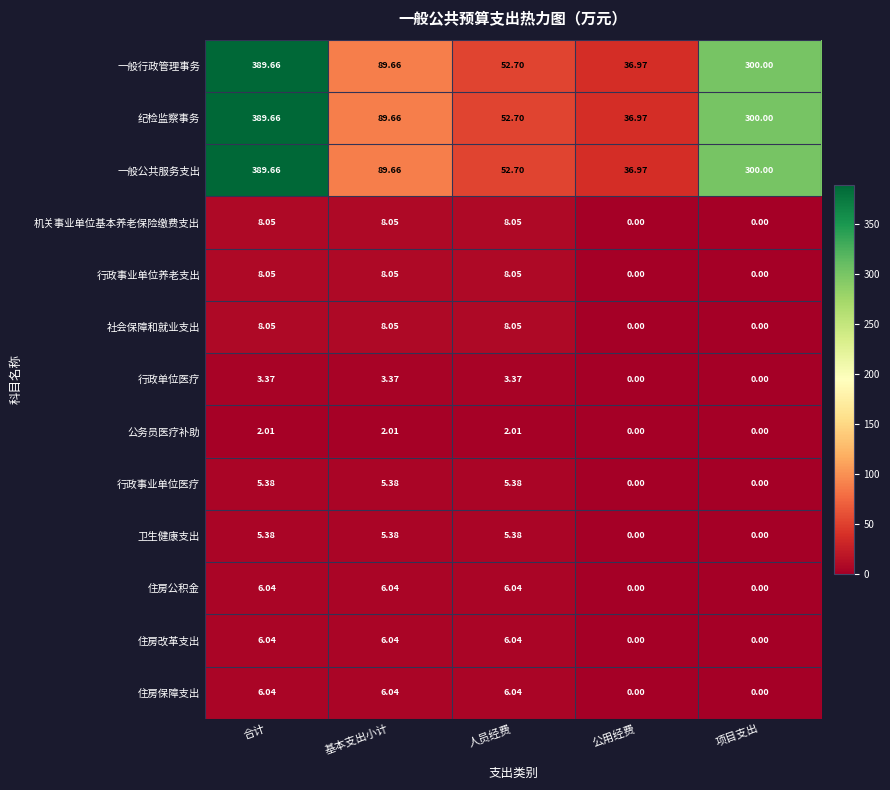

Is the value of 行政单位医疗 at 基本支出小计 greater than the value of 住房保障支出 at 项目支出?

Yes